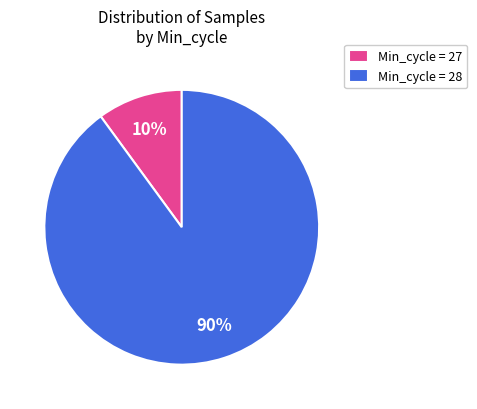

To the nearest percent, what is the difference between the Min_cycle = 28 and Min_cycle = 27 slice percentages?

80%